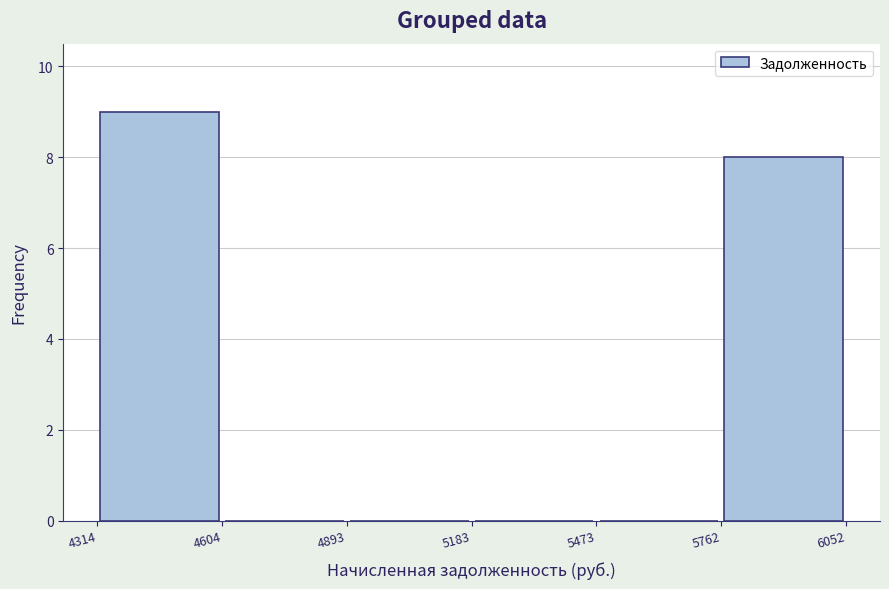

Which range on the x-axis has the tallest bar?

4314 to 4604